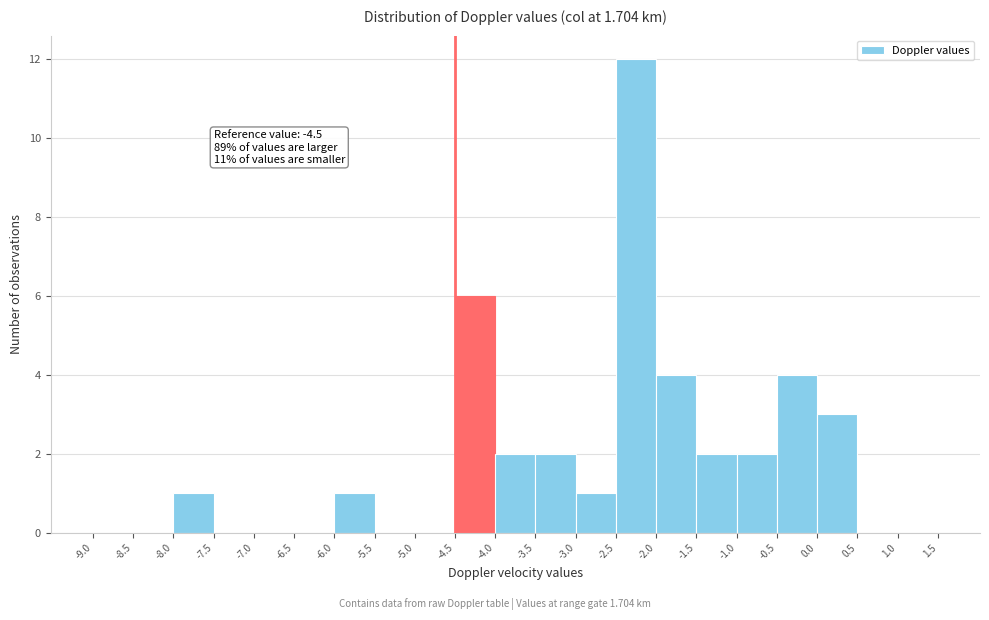

Which range on the x-axis has the tallest bar?

-2.5 to -2.0